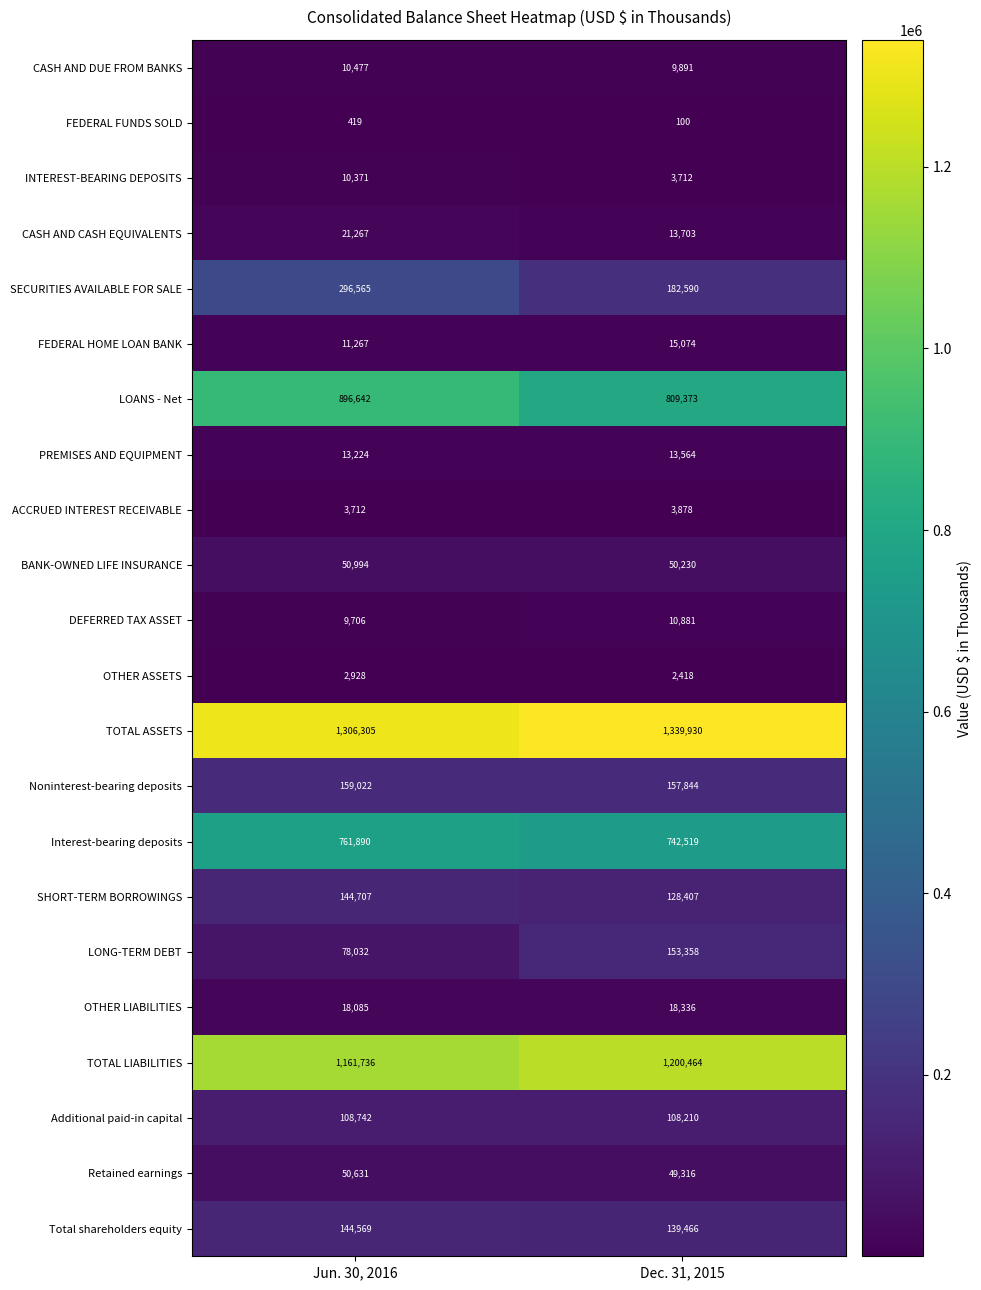

Which series has the largest total across all categories?

TOTAL ASSETS